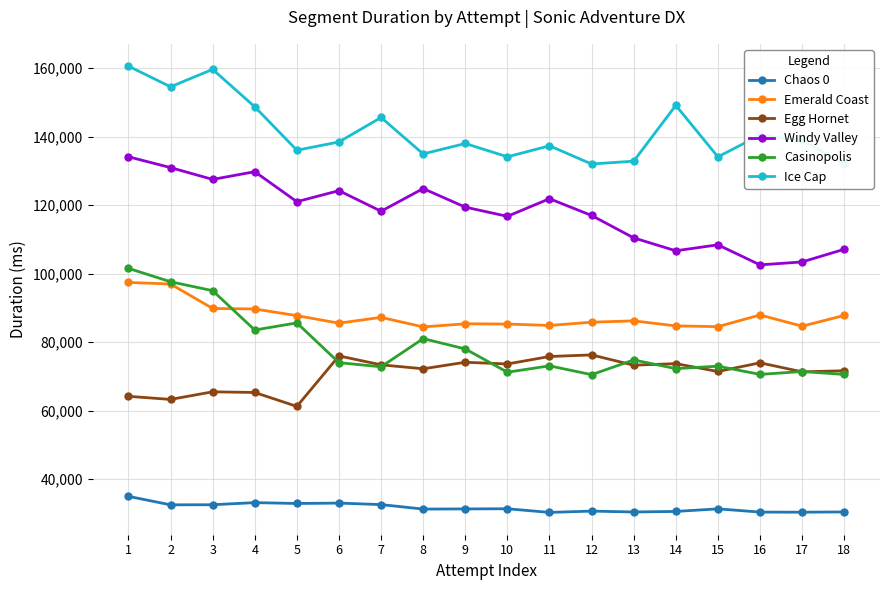

What is the average value of the Casinopolis series?

78724